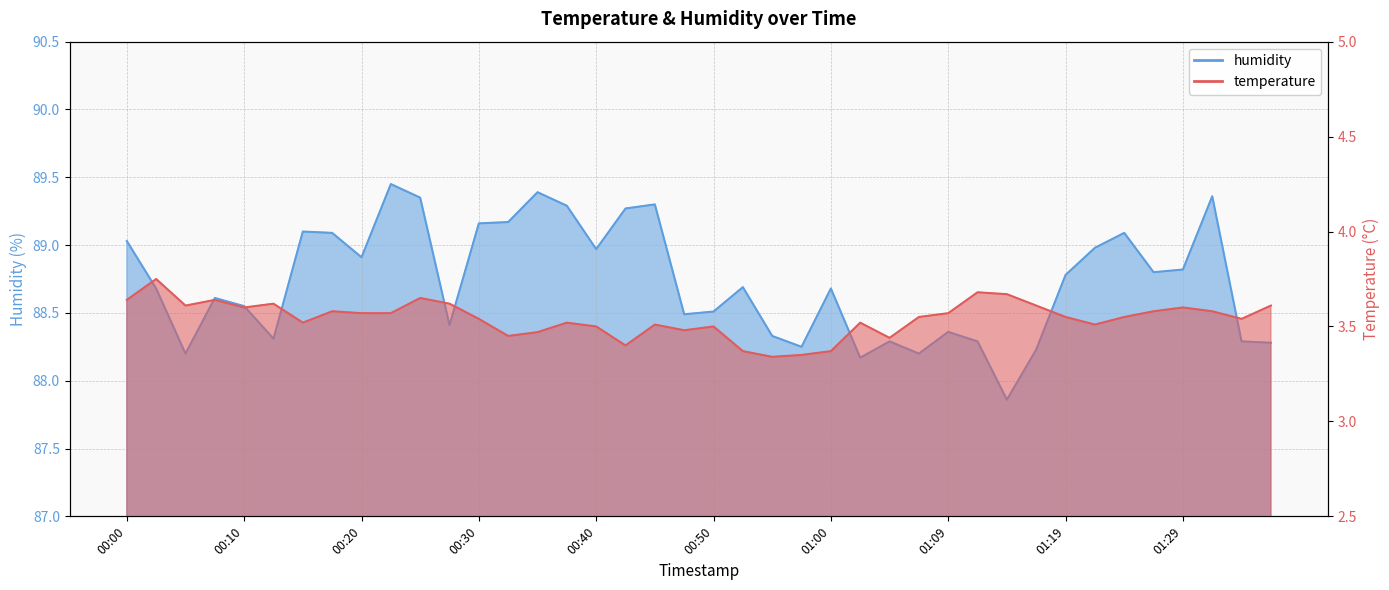

Which series has the largest total across all categories?

humidity